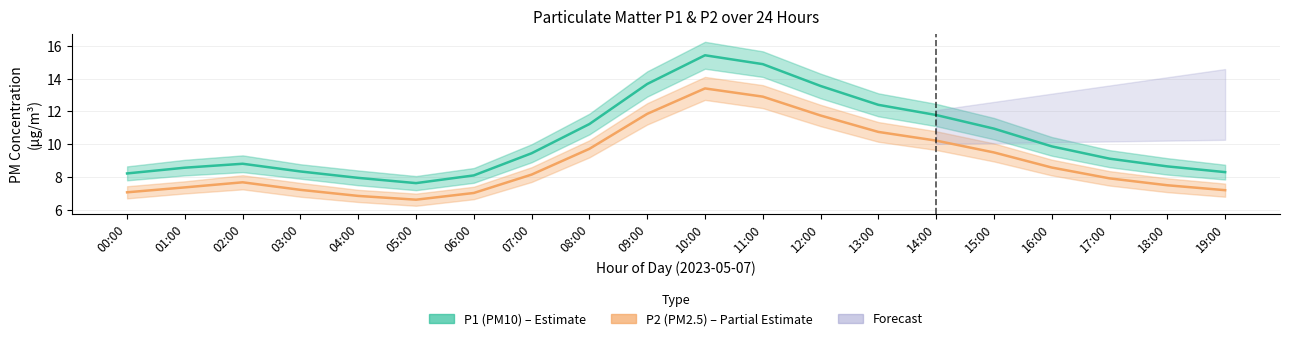

The value of P2_lo at 03:00 is 6.8. True or false?

True